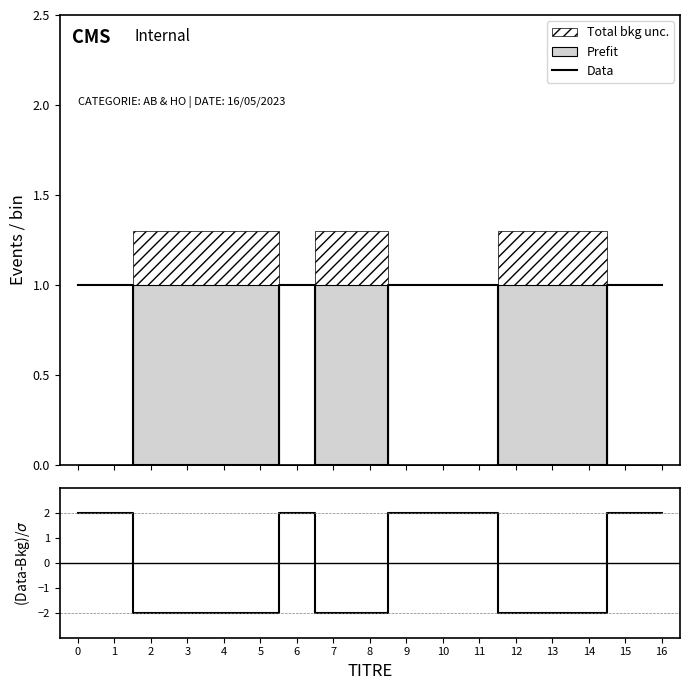

Rank the categories by value from lowest to highest.

2, 3, 4, 5, 7, 8, 12, 13, 14, 0, 1, 6, 9, 10, 11, 15, 16